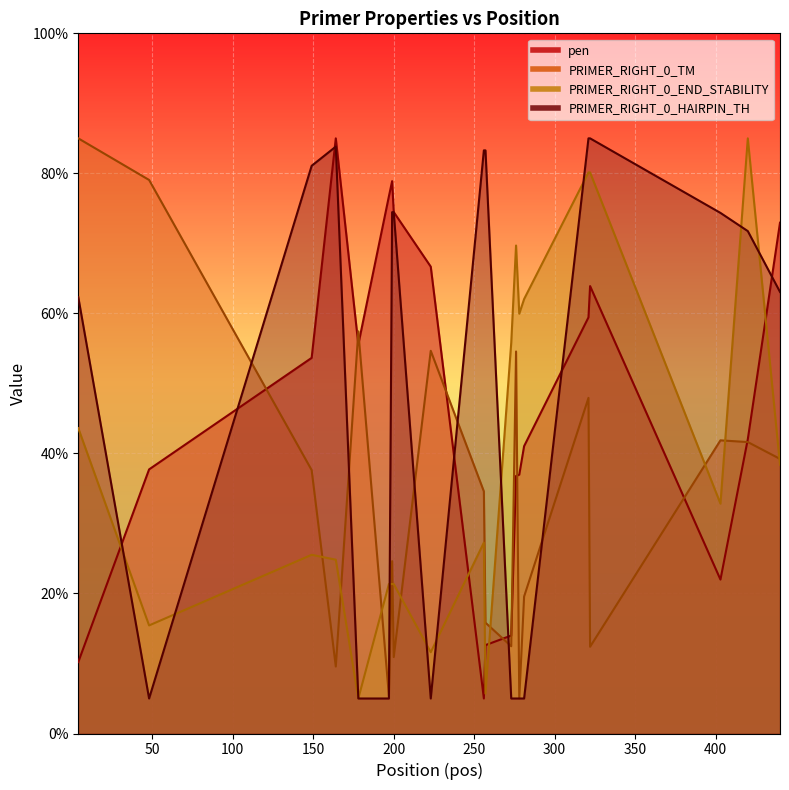

In PRIMER_RIGHT_0_HAIRPIN_TH, how many points are higher than both neighbors (excluding endpoints)?

1